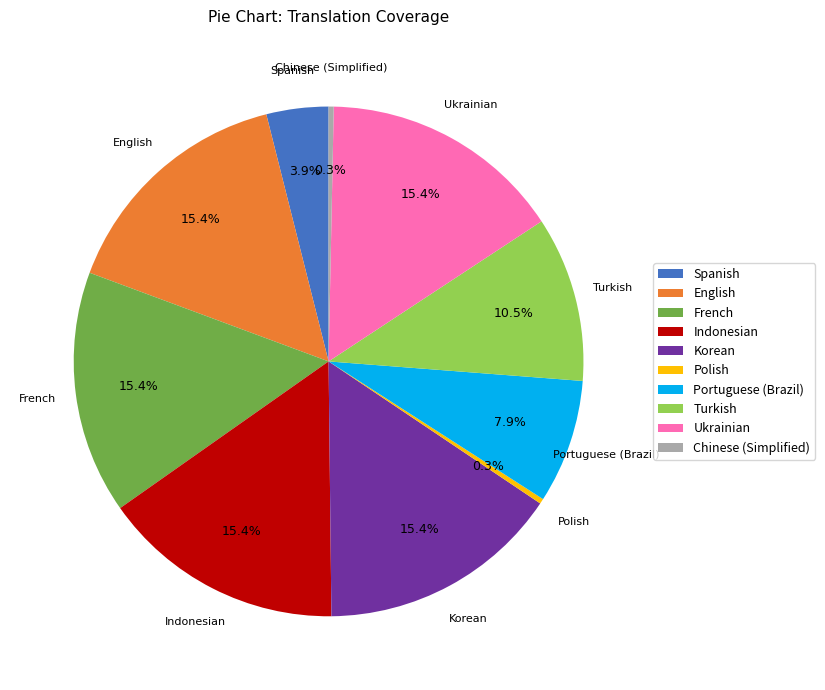

Is there any slice that represents more than half of the pie?

No